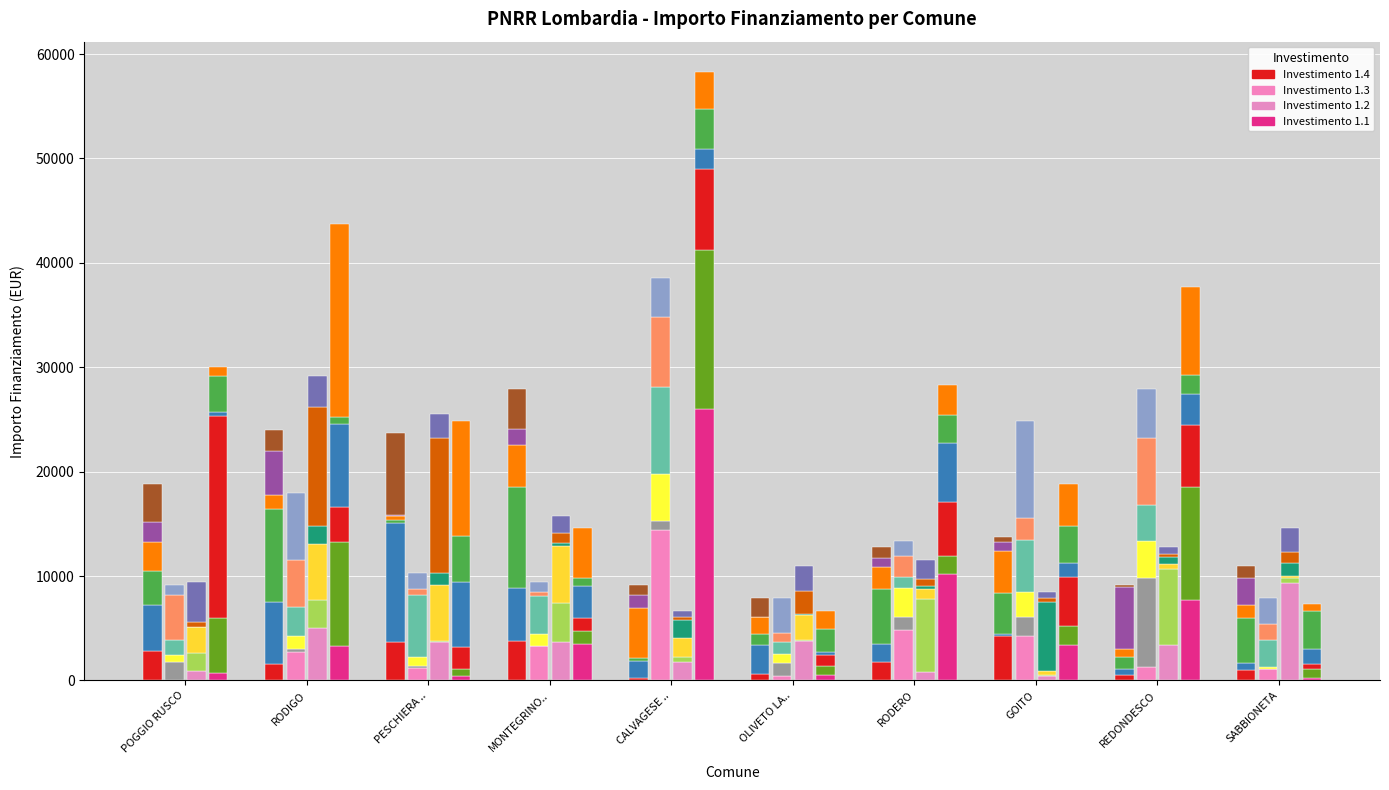

How many groups of bars are there?

10